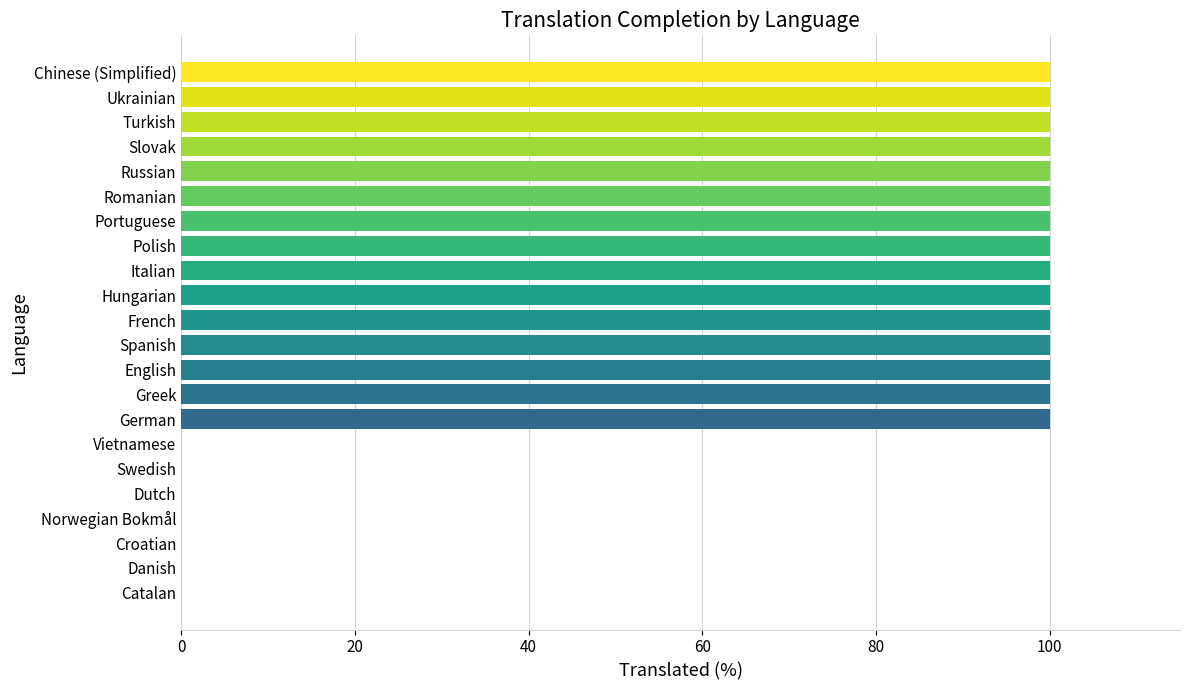

What is the sum of the values at Ukrainian and Romanian?

200